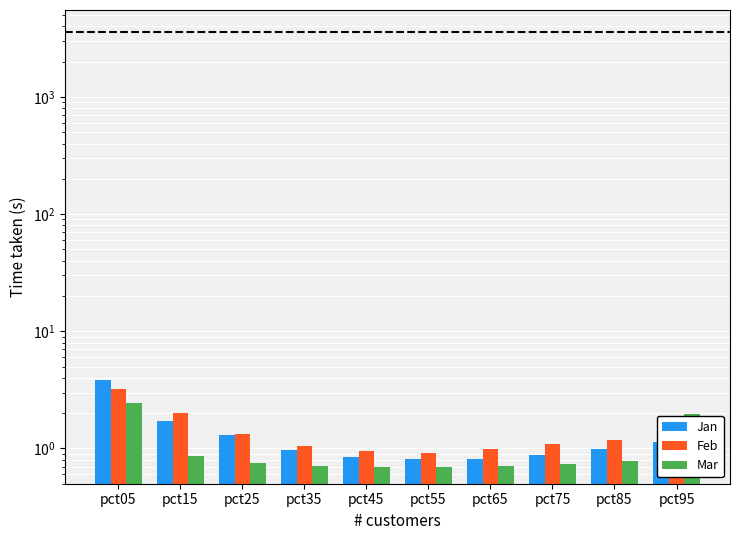

How many bars are there in each group?

3